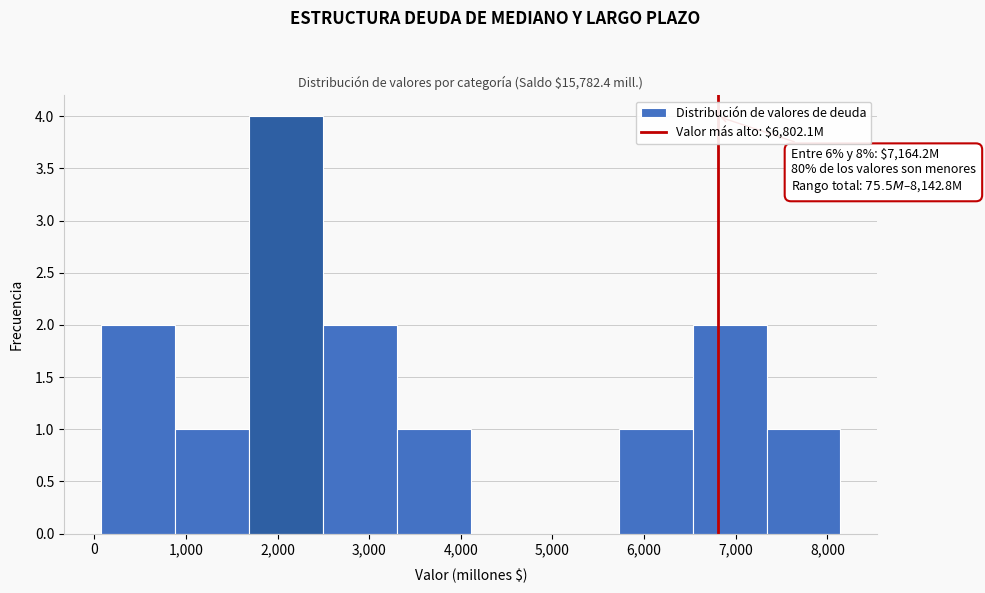

Which range on the x-axis has the tallest bar?

1700 to 2500